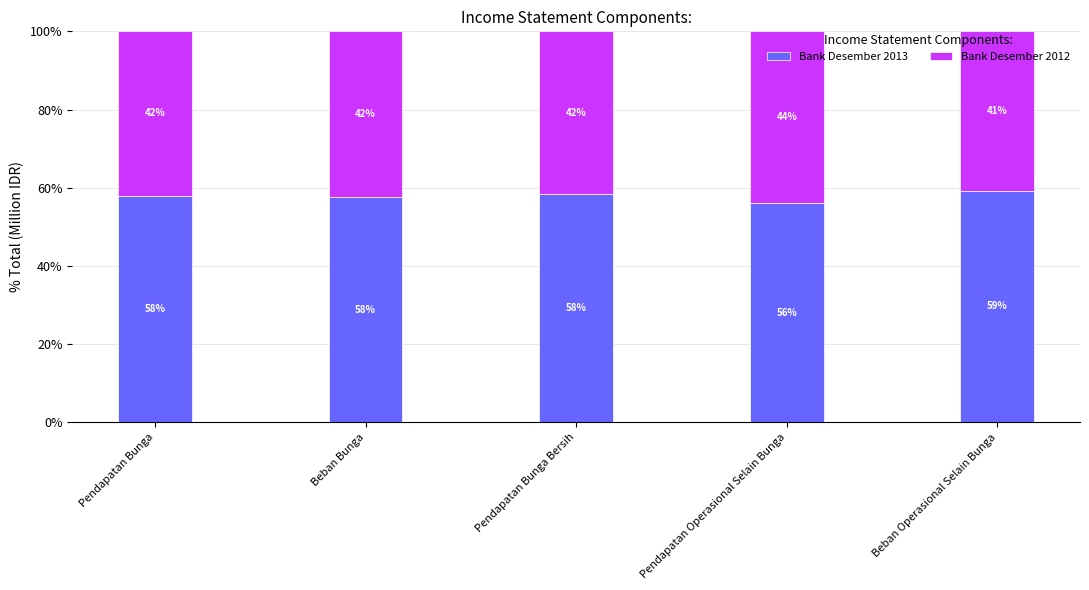

What is the average value of the Bank Desember 2013 series?

57.8